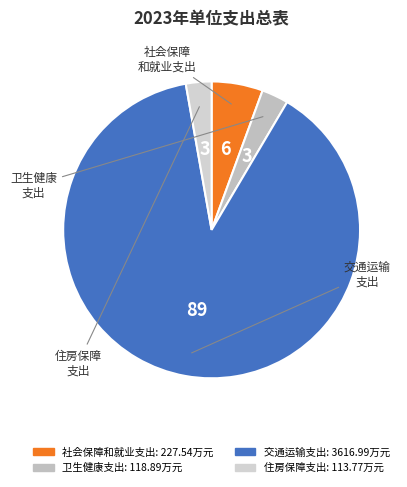

How many slices are in this pie chart?

4